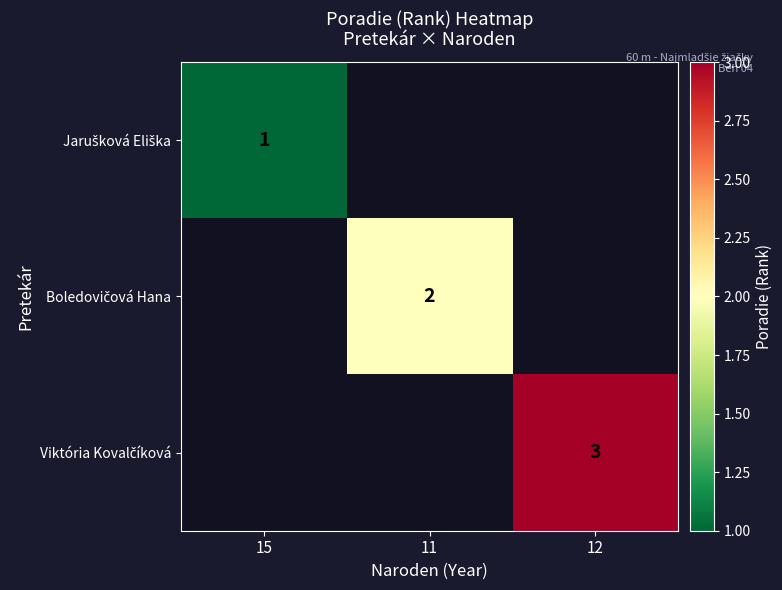

Is it true that Jarušková Eliška equals 1.7 at 15?

False